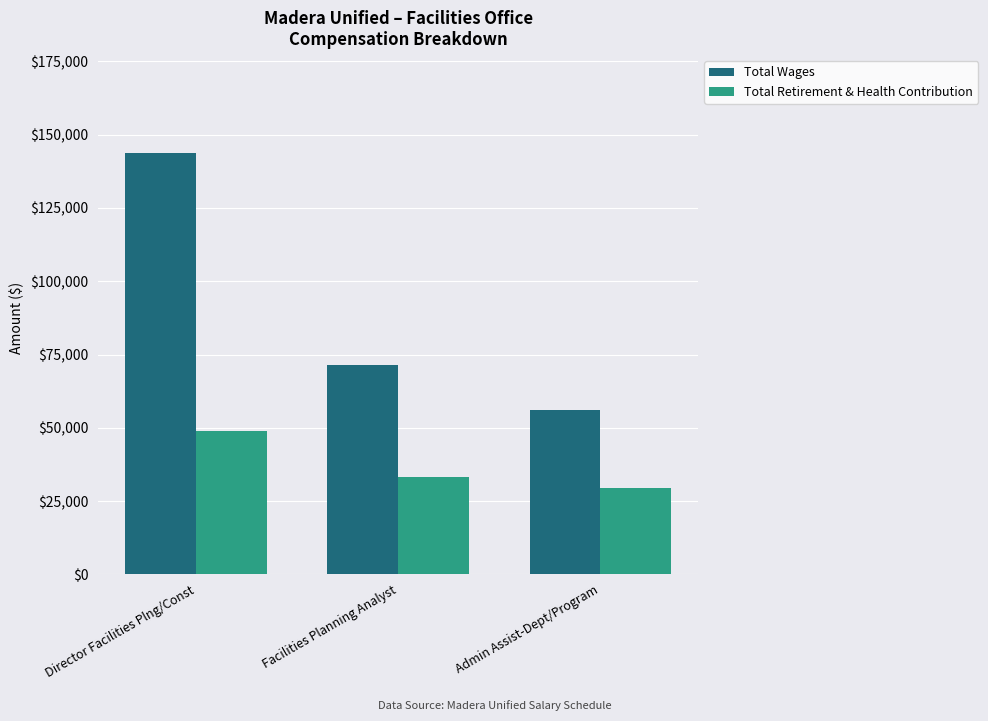

What is the label of the 2nd bar from the right?

Facilities Planning Analyst